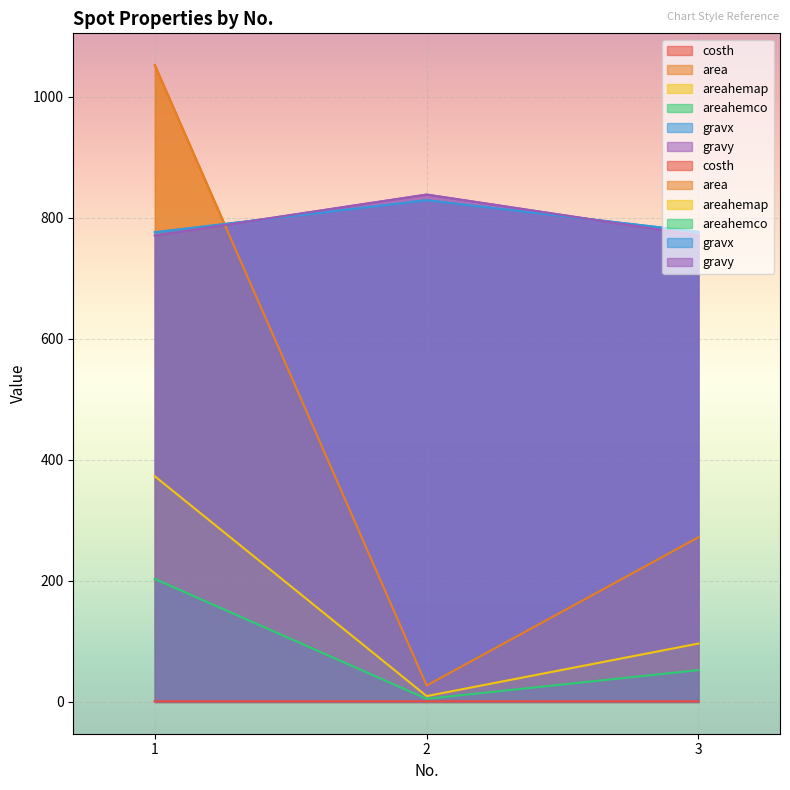

The costh series shows 0.9 at 3. True or false?

True